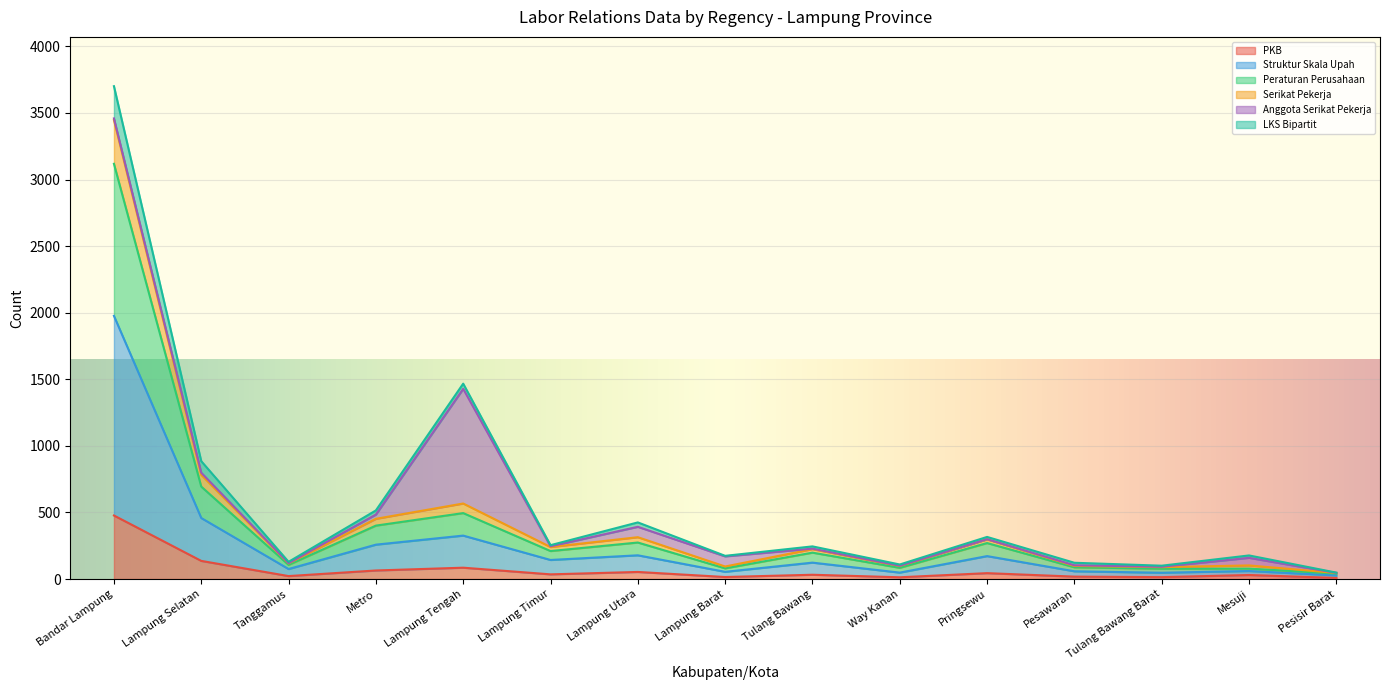

True or false: Jumlah_Perusahaan_yang_Memiliki_Peraturan_Perusahaan and Jumlah_Perusahaan_Yang_Memiliki_PKB intersect in this chart.

False